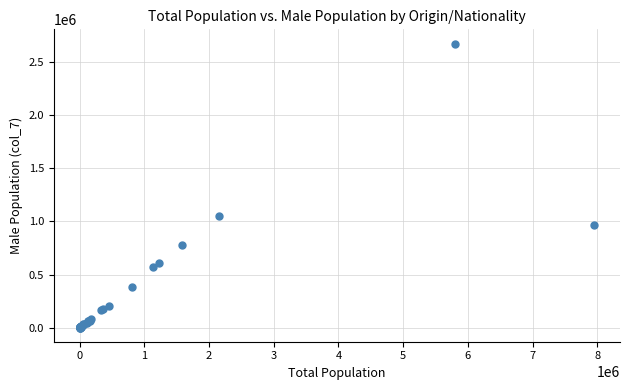

What Y value in the scatter plot is closest to 1339035?

1049204